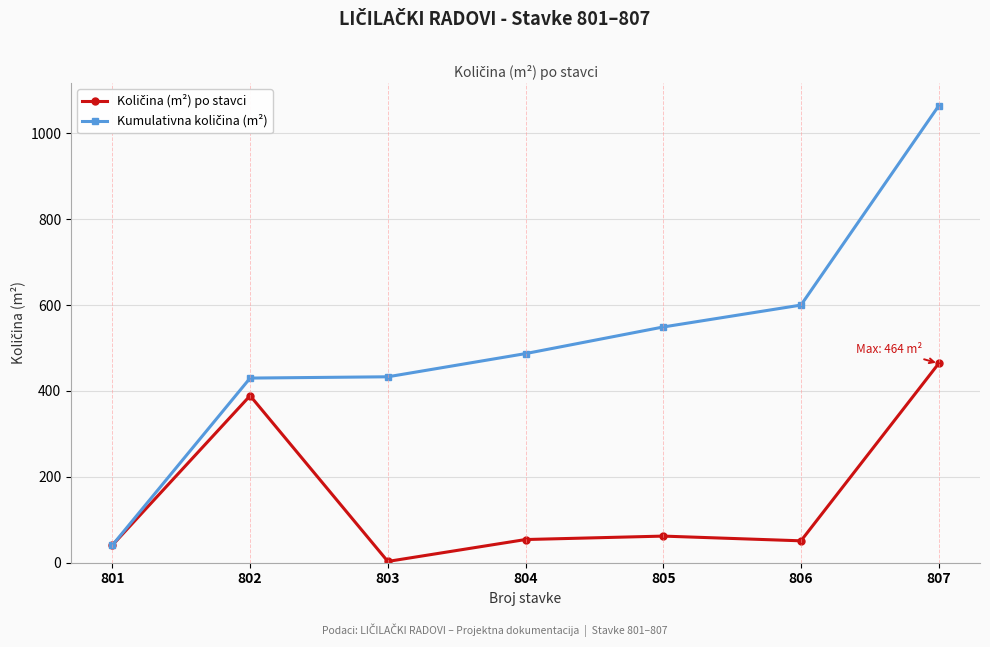

What is the difference between the highest and lowest values at 802?

41